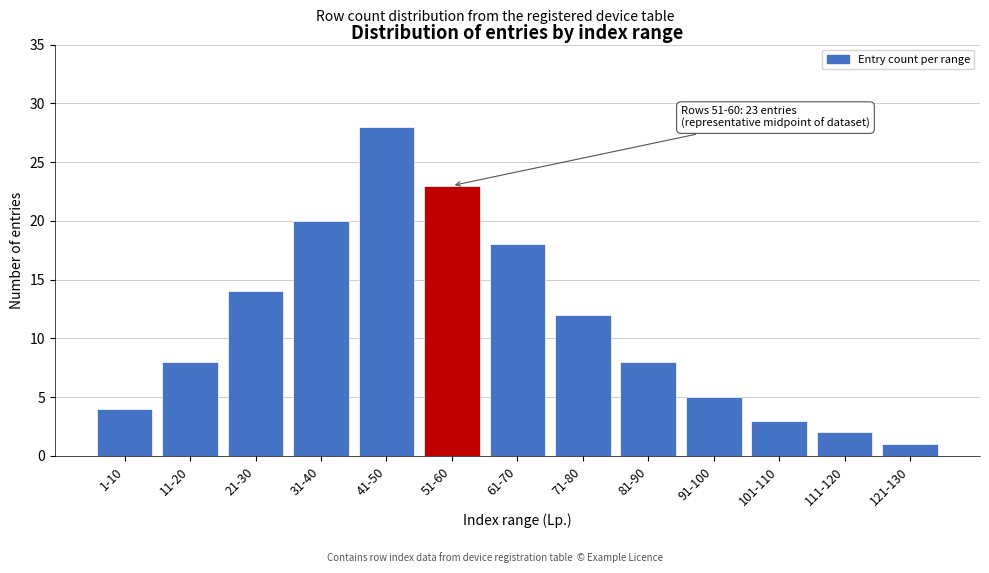

Reading left to right, list all the values displayed in this chart.

4	8	14	20	28	23	18	12	8	5	3	2	1